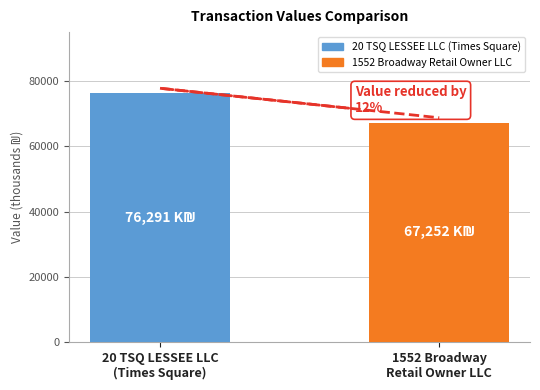

The chart shows a value of 105582.8 at 20 TSQ LESSEE LLC
(Times Square). True or false?

False